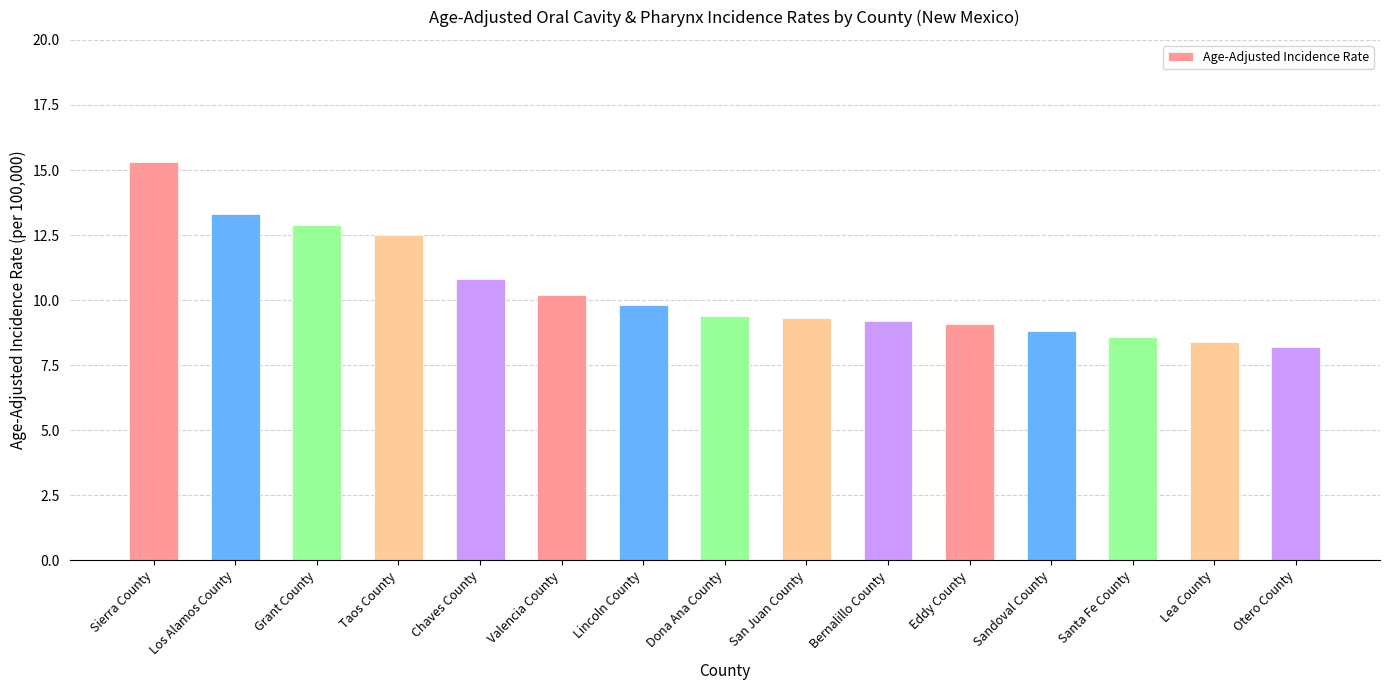

What is the average value?

10.4